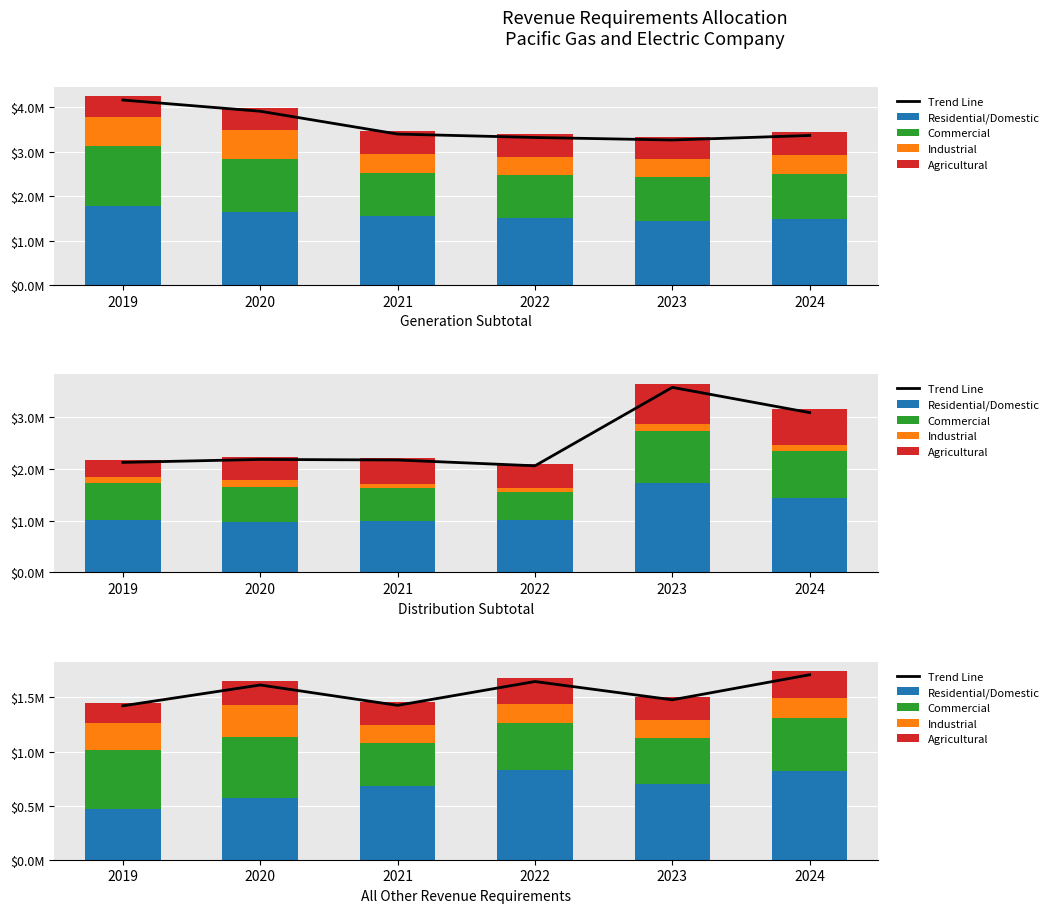

What is the average value of the Residential/Domestic series?

678400.4